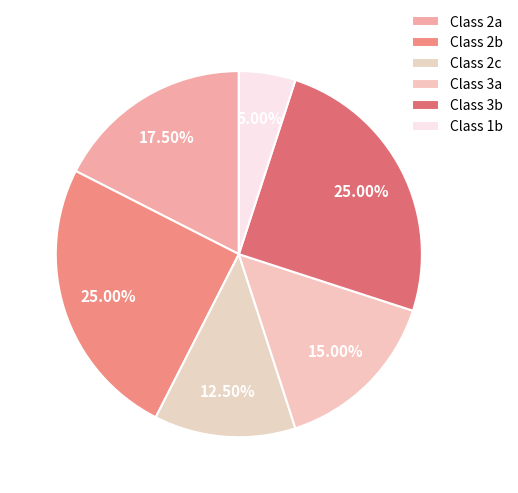

Which slice is the largest?

2b